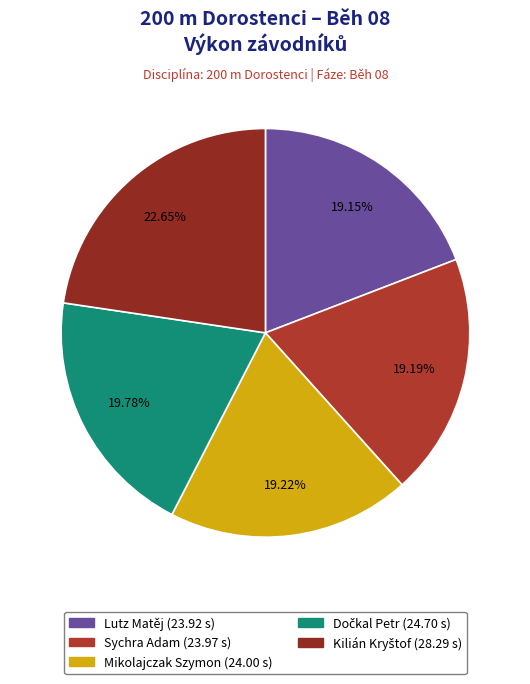

Do Mikolajczak Szymon and Sychra Adam together represent more than half of the pie?

No